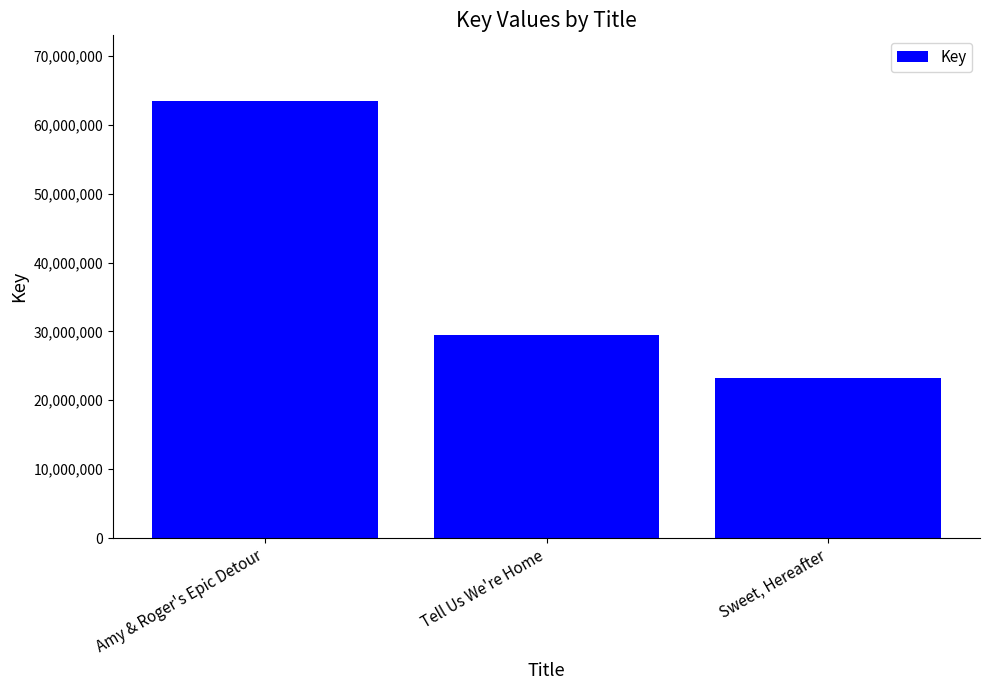

What is the label of the 2nd bar from the right?

Tell Us We're Home